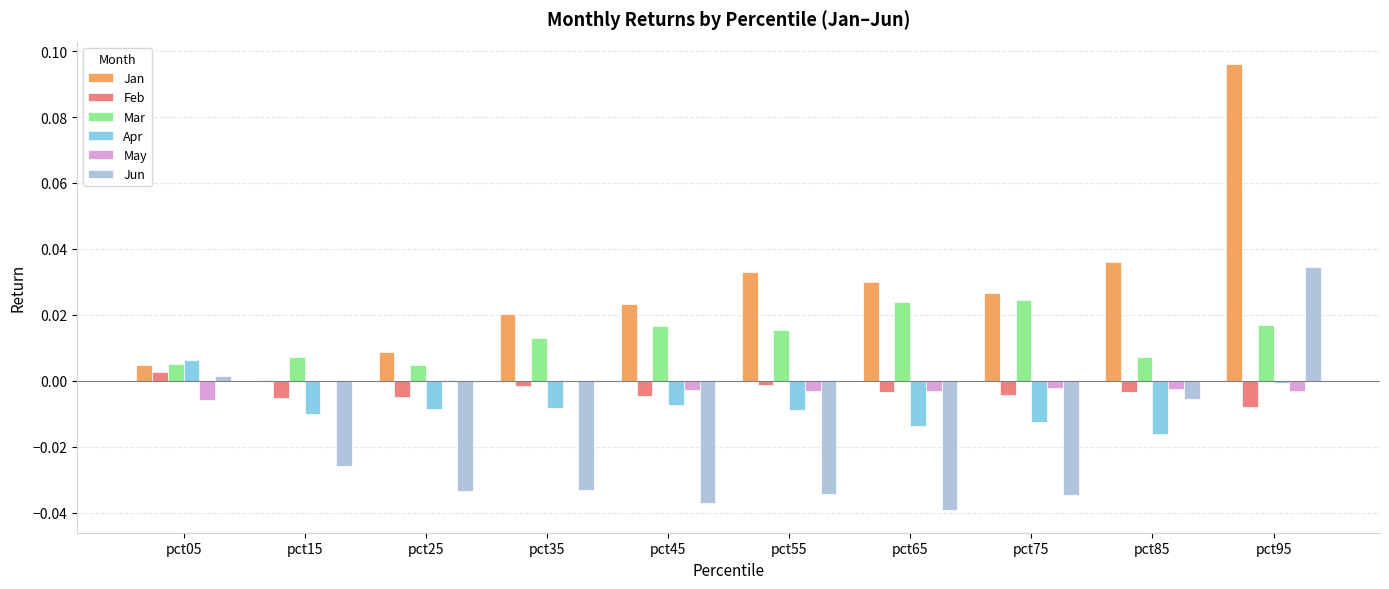

Is the value of Feb at pct45 greater than the value of Apr at pct05?

No